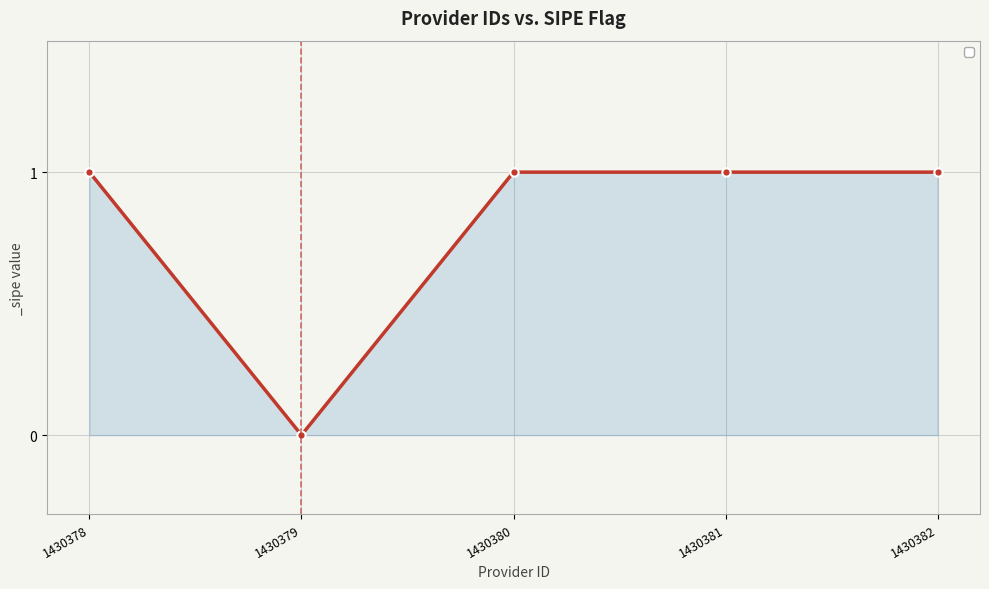

What is the ratio of the value at 1430381 to the value at 1430380?

1.0